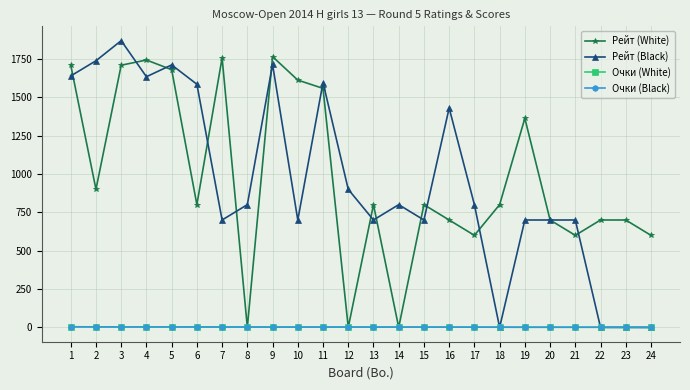

What is the maximum value for Рейт (White)?

1765.0